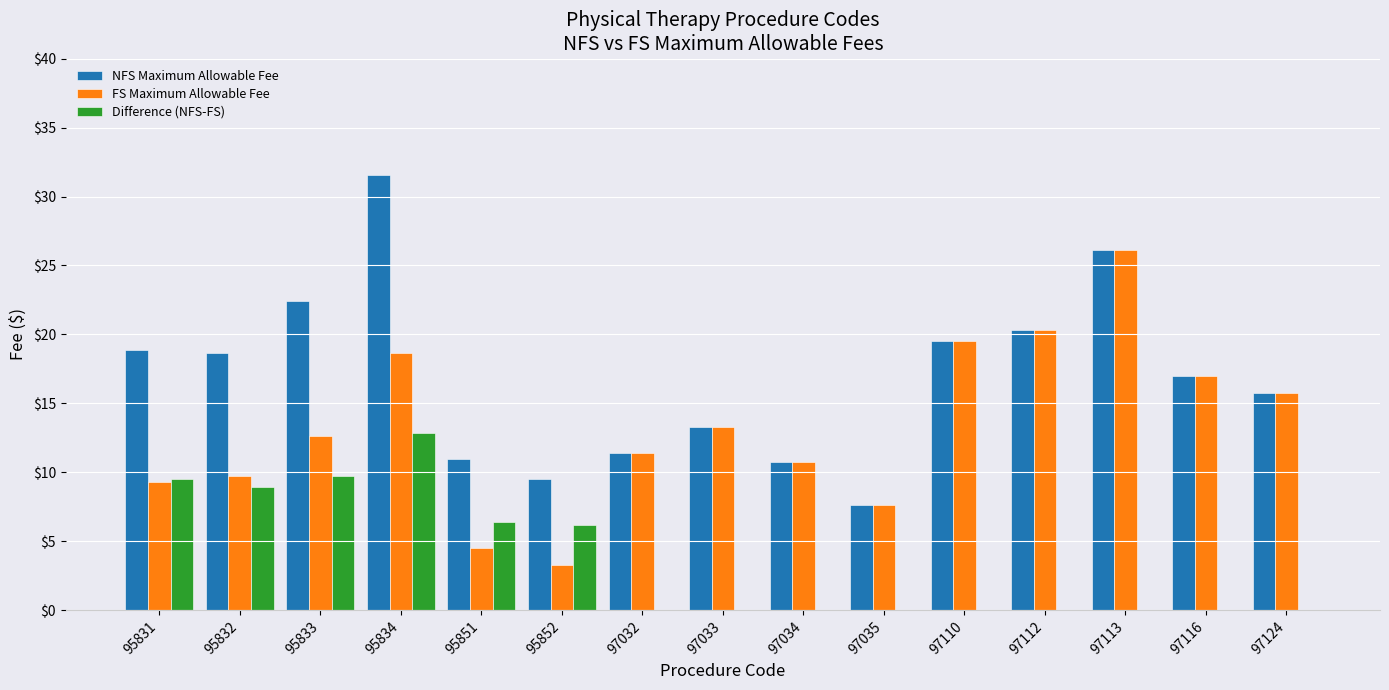

Which series changed the most between 95831 and 97035?

NFS Maximum Allowable Fee